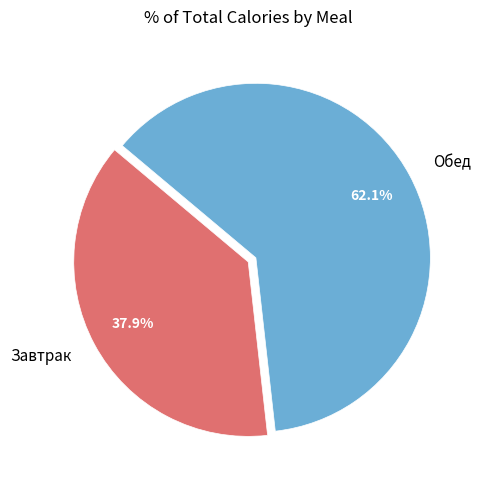

To the nearest percent, what is the difference between the largest and smallest slice percentages?

24%